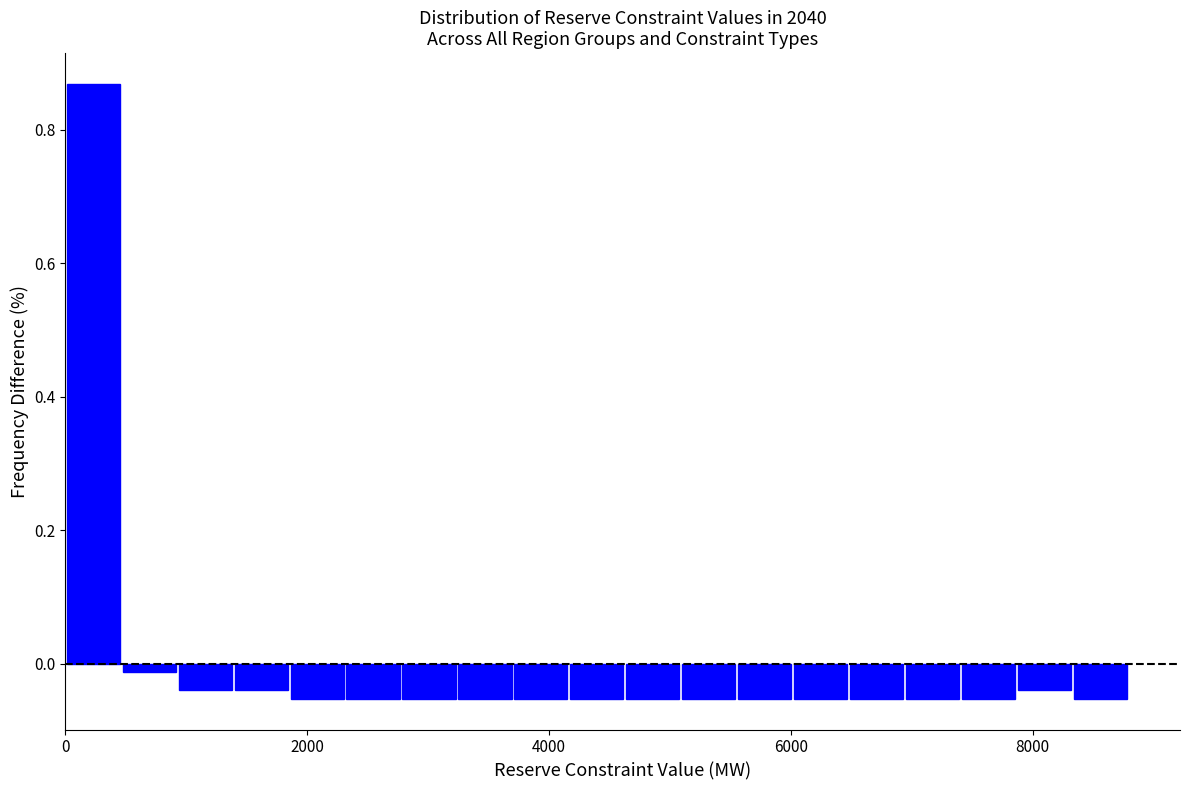

Read against the x-axis, roughly where is the centre of the tallest bar?

200